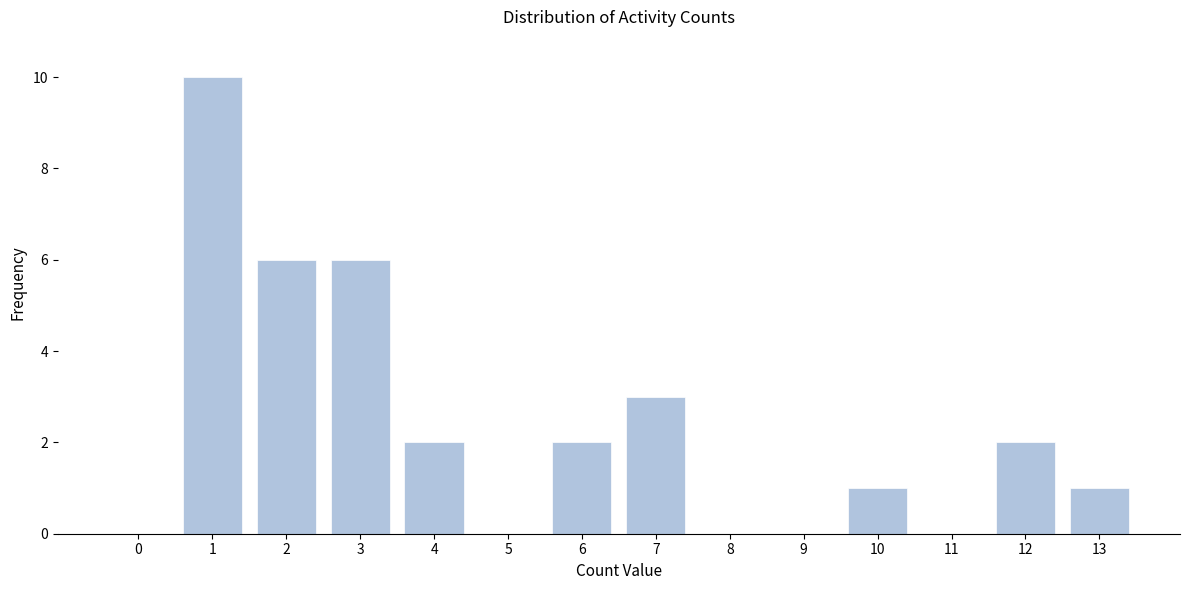

Reading right to left, what are all the values shown in this chart?

13=1	12=2	11=0	10=1	9=0	8=0	7=3	6=2	5=0	4=2	3=6	2=6	1=10	0=0